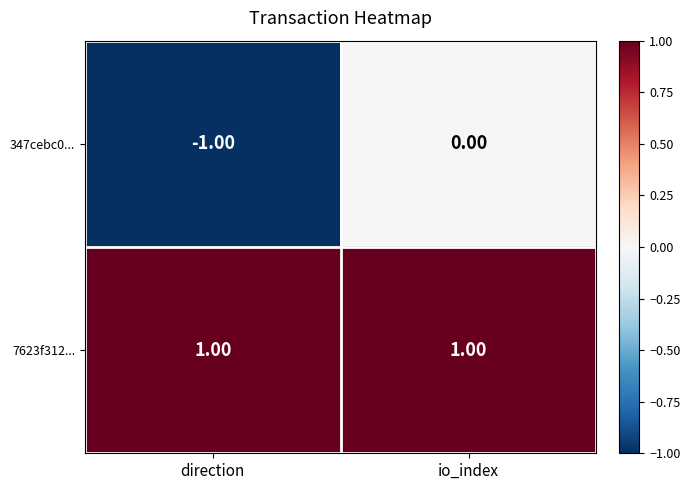

Rank the series by their average value, from lowest to highest.

347cebc0..., 7623f312...